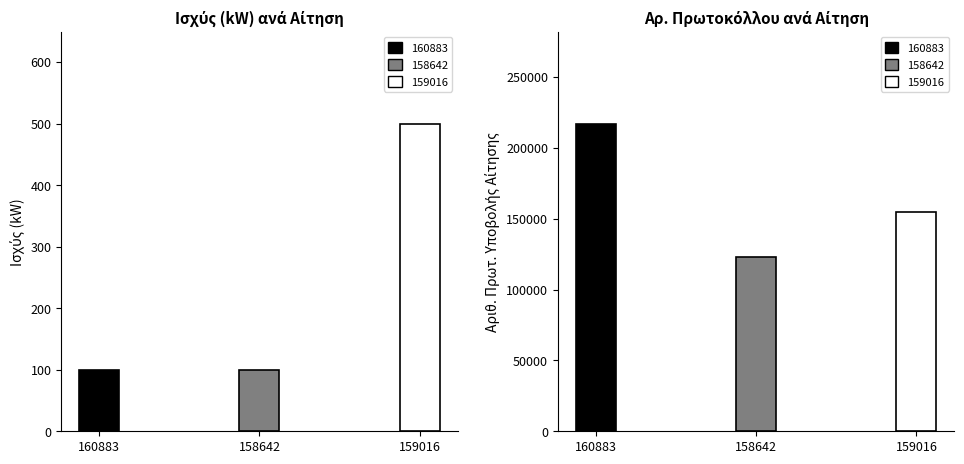

Count the Αριθ. Πρωτ. Υποβολής Αίτησης values in the range 123047 to 216837.

3